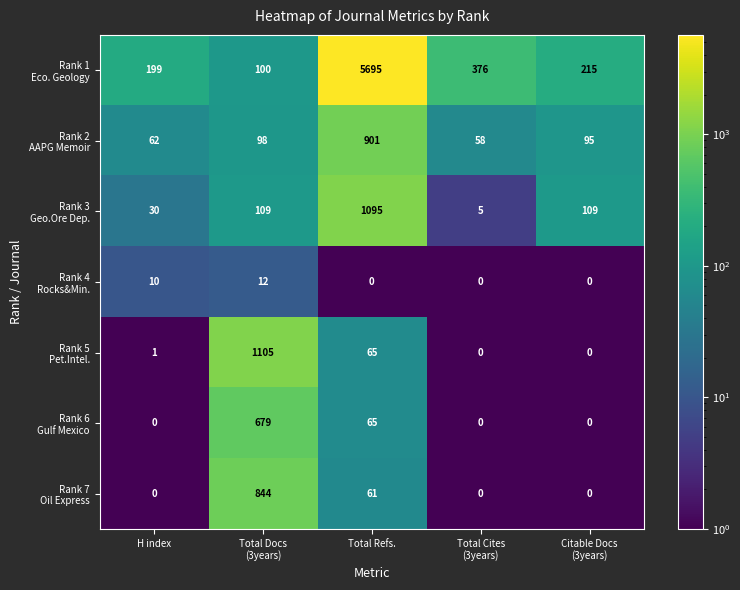

At which category does the chart reach its peak across all series?

Total Refs.